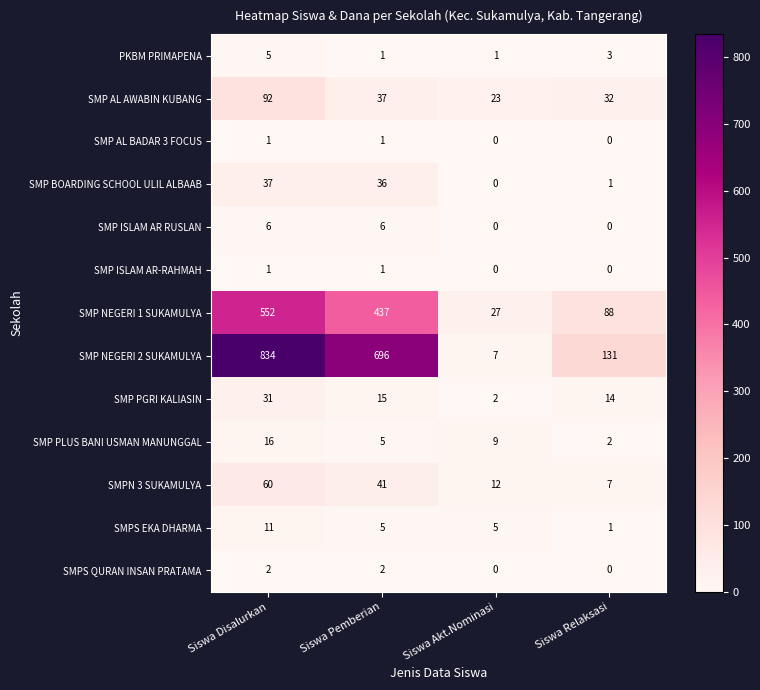

What is the sum of the SMP ISLAM AR RUSLAN values at Siswa Akt.Nominasi and Siswa Disalurkan?

6